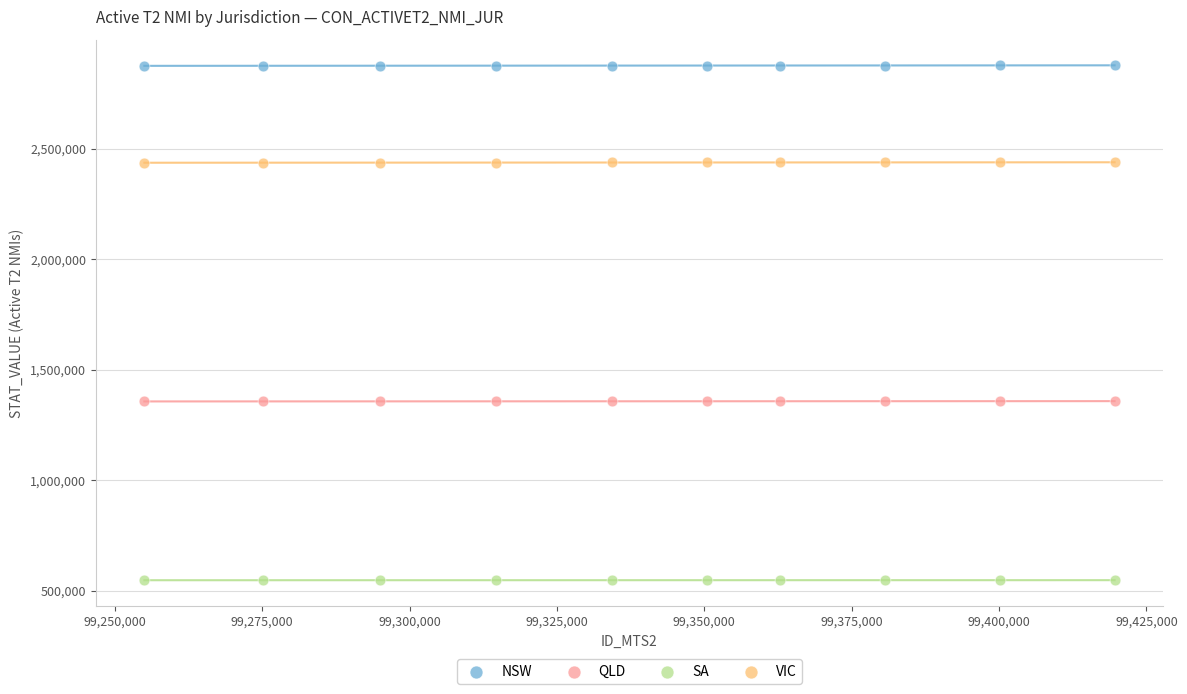

Which series contains the lowest Y value?

SA